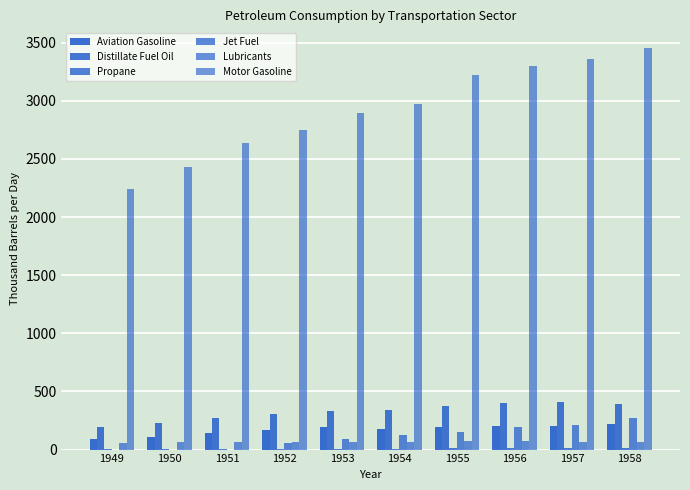

Reading left to right, list all the values displayed in this chart.

Aviation Gasoline: 1949=93.1	1950=108.3	1951=145.1	1952=169.4	1953=193.7	1954=178.0	1955=192.2	1956=203.8	1957=201.1	1958=223.2
Distillate Fuel Oil: 1949=190.5	1950=225.9	1951=270.6	1952=309.9	1953=336.0	1954=341.8	1955=372.2	1956=398.4	1957=405.2	1958=393.5
Propane: 1949=1.1	1950=1.9	1951=4.2	1952=5.4	1953=7.2	1954=8.0	1955=9.5	1956=11.2	1957=11.7	1958=12.4
Jet Fuel: 1949=0.0	1950=0.0	1951=0.0	1952=55.0	1953=94.5	1954=125.6	1955=154.2	1956=197.1	1957=215.5	1958=274.6
Lubricants: 1949=54.4	1950=63.9	1951=69.5	1952=62.6	1953=66.6	1954=63.3	1955=69.8	1956=72.0	1957=67.8	1958=64.9
Motor Gasoline: 1949=2241.5	1950=2432.7	1951=2641.2	1952=2746.8	1953=2892.1	1954=2970.0	1955=3220.8	1956=3299.4	1957=3362.1	1958=3451.0